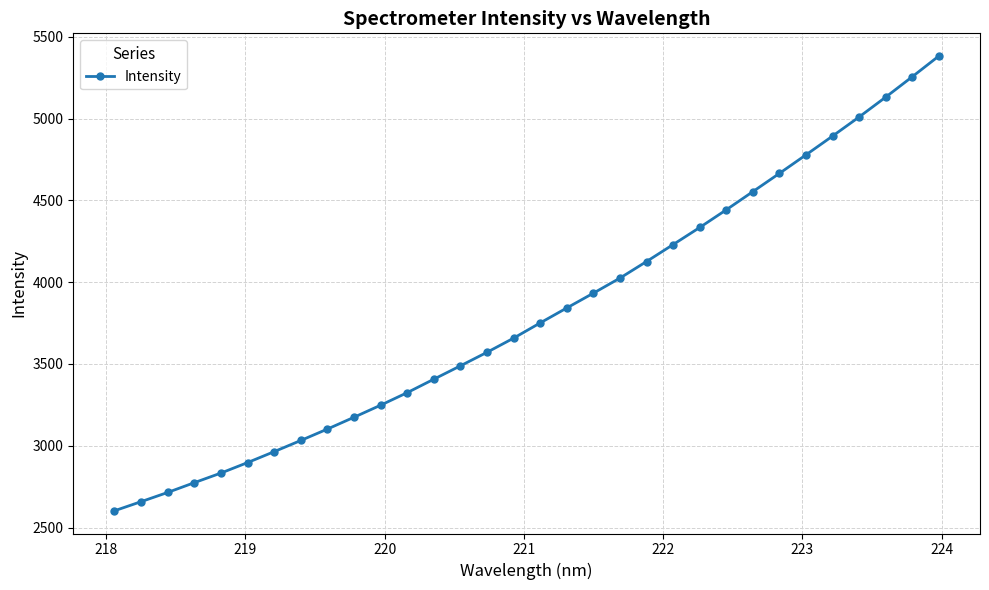

How many series are shown in this chart?

1